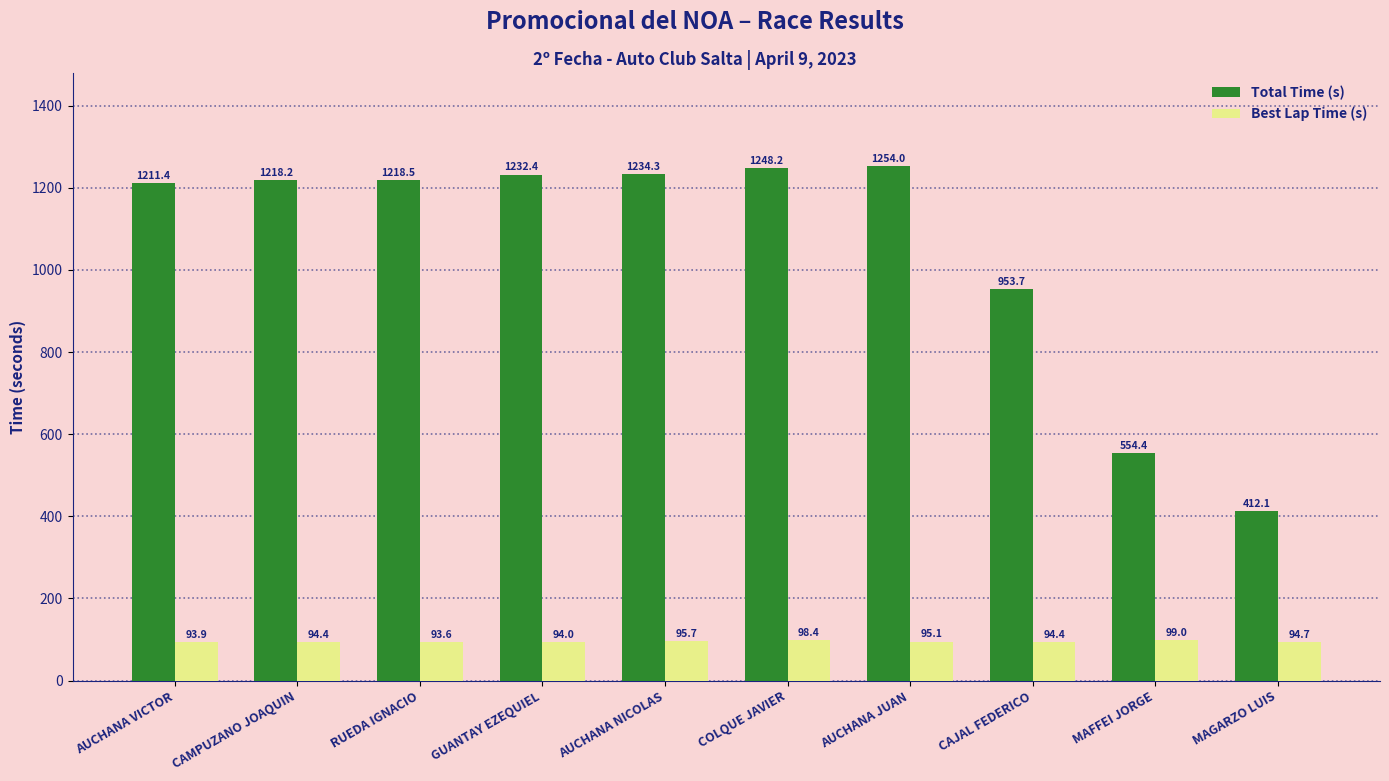

What are all the series names shown in the legend?

Total Time (s), Best Lap Time (s)